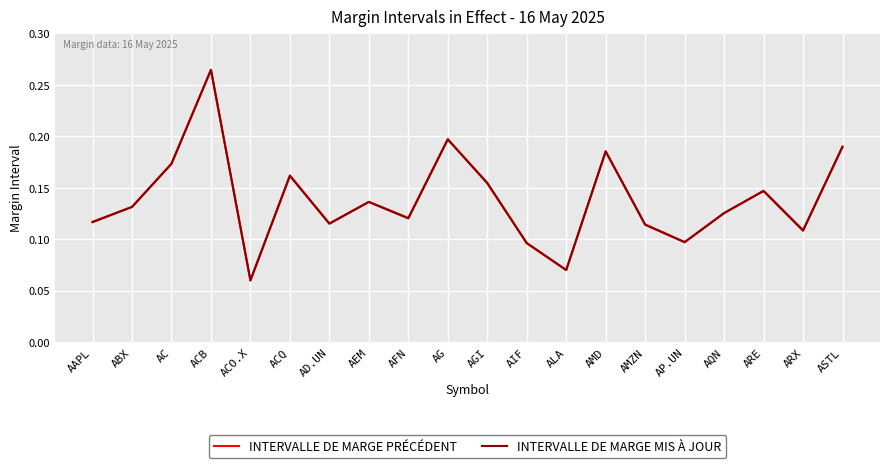

At which label is INTERVALLE DE MARGE PRÉCÉDENT closest to 0?

ACO.X